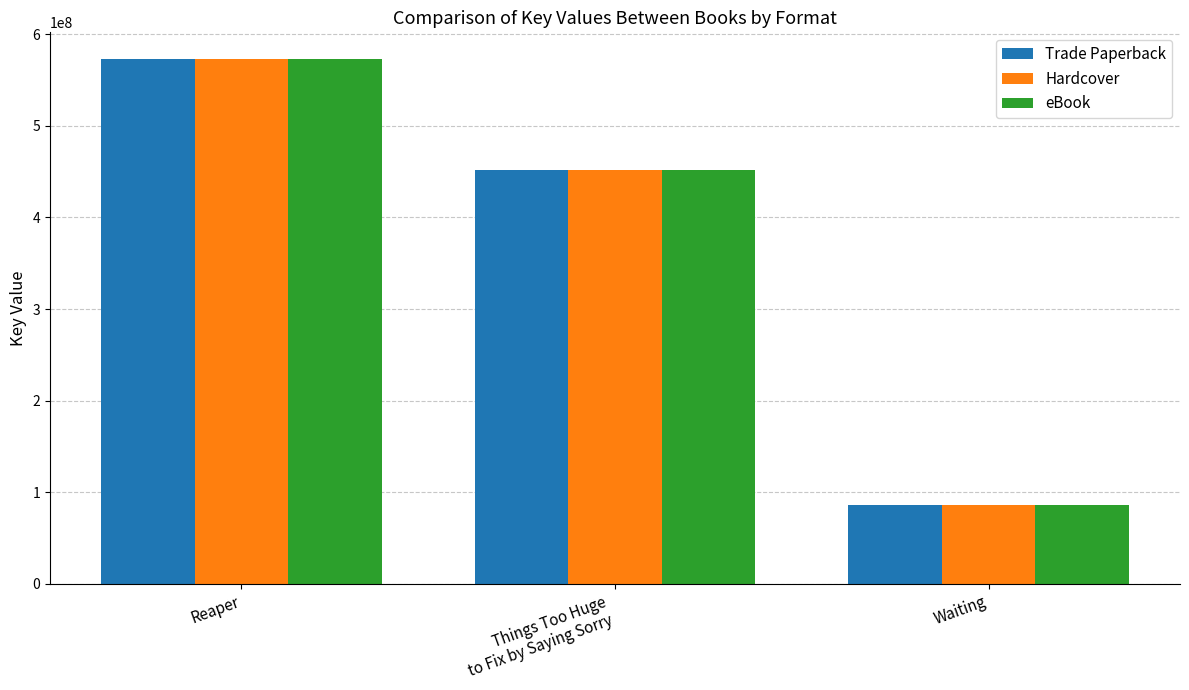

Reading left to right, what are all the values shown in this chart?

Trade Paperback: Reaper=573364408	Things Too Huge
to Fix by Saying Sorry=452188401	Waiting=85694980
Hardcover: Reaper=573364408	Things Too Huge
to Fix by Saying Sorry=452188401	Waiting=85694980
eBook: Reaper=573364408	Things Too Huge
to Fix by Saying Sorry=452188401	Waiting=85694980